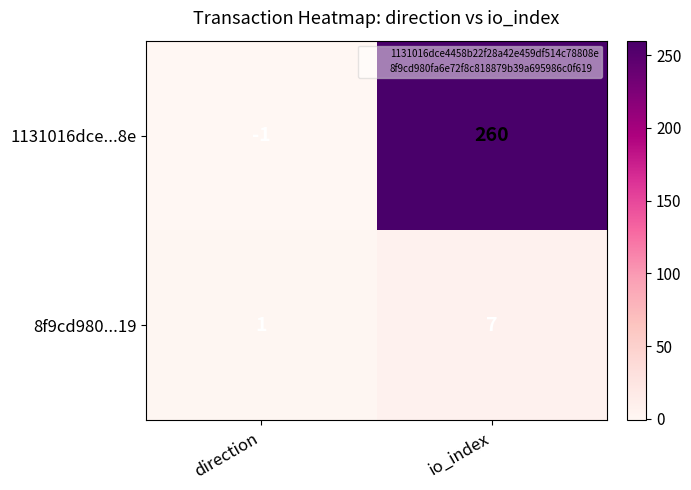

Rank the series by their maximum value, from highest to lowest.

1131016dce...8e, 8f9cd980...19